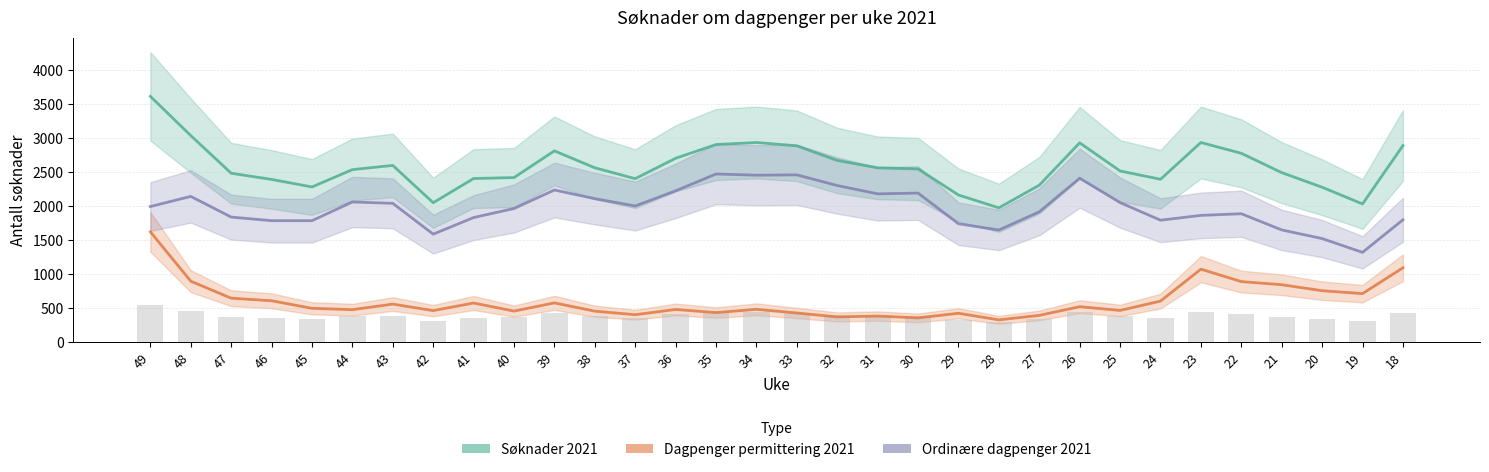

Count the number of categories in the chart.

32